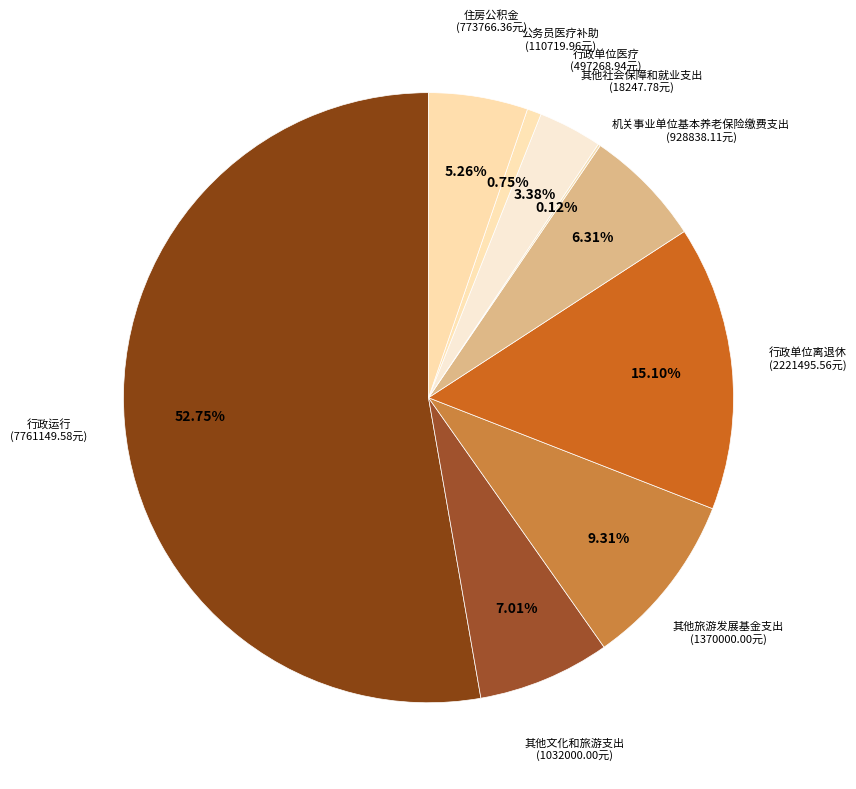

Do 行政单位医疗 and 行政单位离退休 together represent more than half of the pie?

No